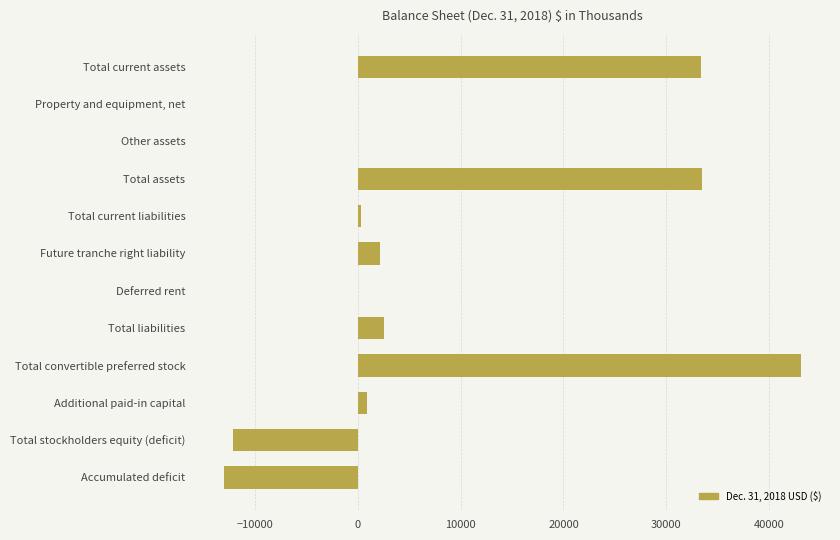

Between Total current liabilities and Total assets, which is larger?

Total assets